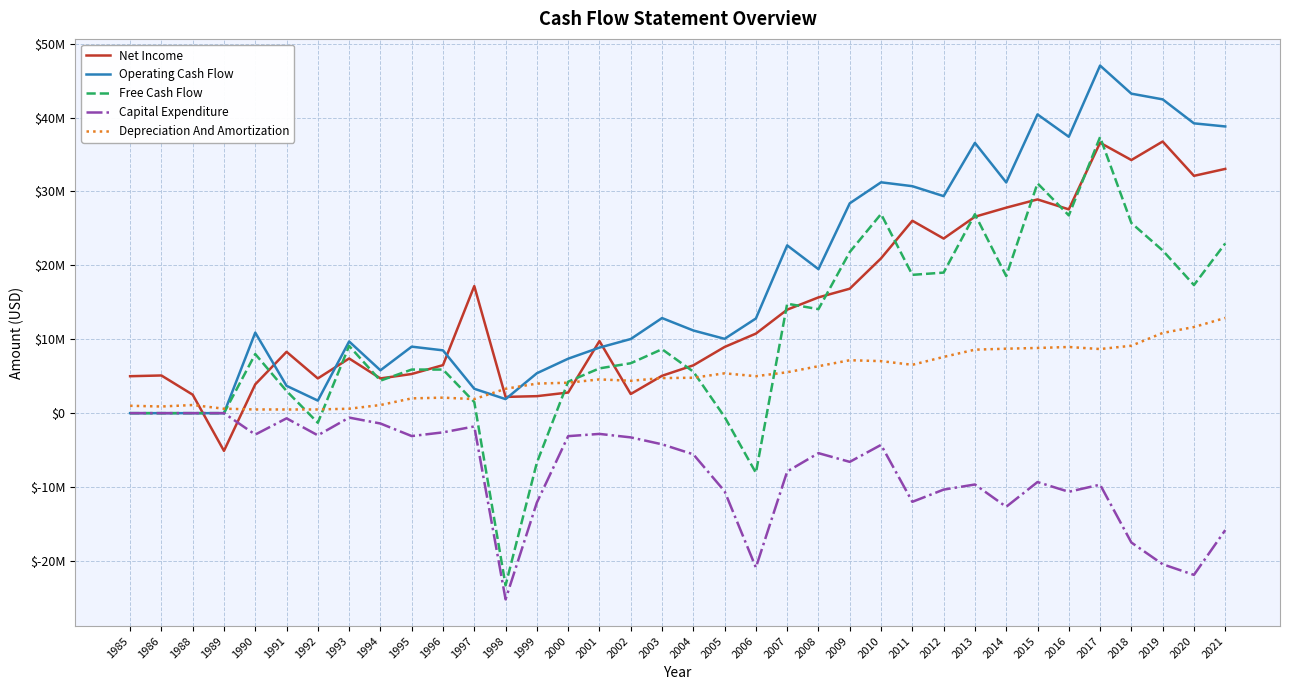

Which series has the largest total across all categories?

Operating Cash Flow